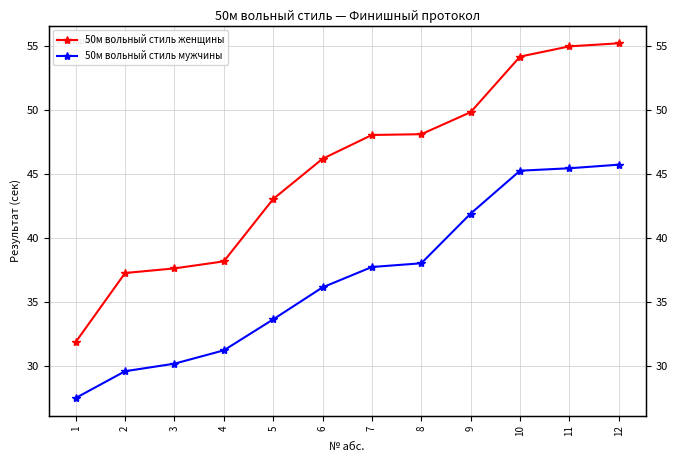

What value does the 50м вольный стиль женщины series have at 10?

54.2